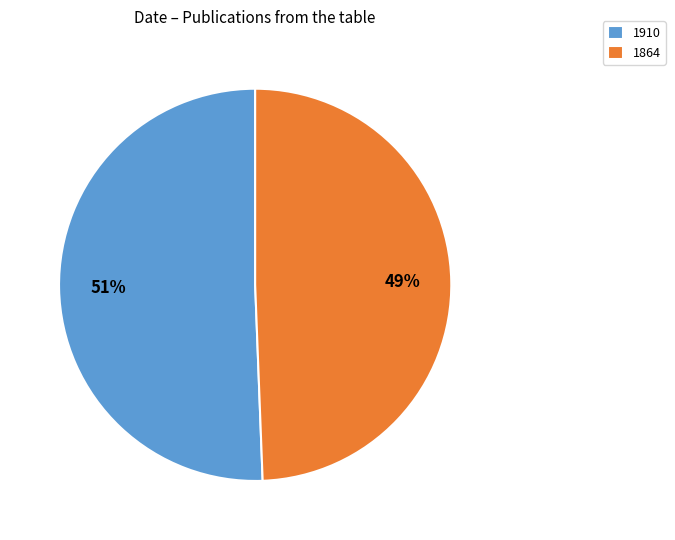

To the nearest percent, what is the combined percentage of 1910 and 1864?

100%